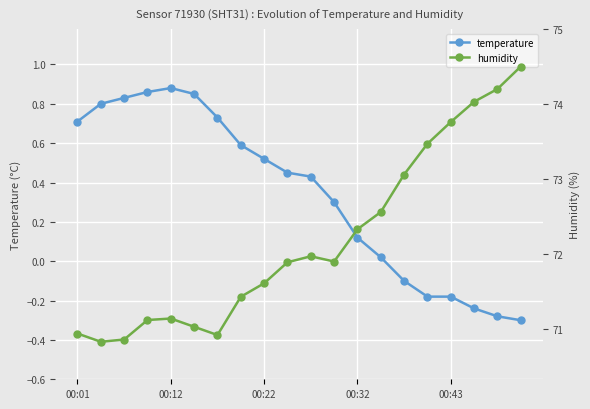

Rank the series by their average value, from highest to lowest.

humidity, temperature